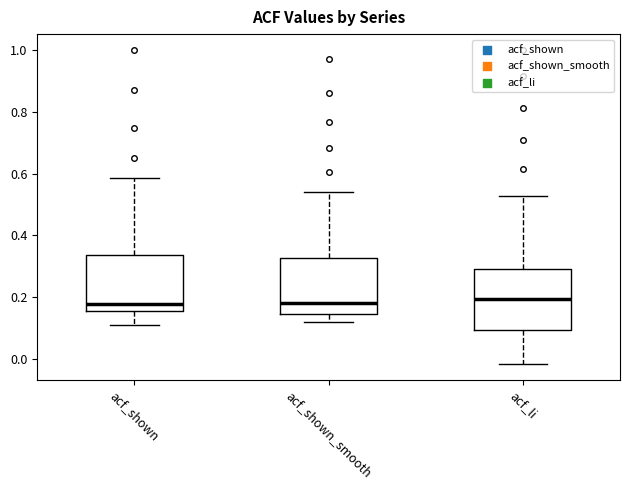

Reading left to right, transcribe this box plot: for each box, give where its median line is, the range the box spans, and where its two whiskers end, as read against the y-axis. The values are not printed on the chart, so give them approximately, as read against the axis.

acf_shown: median 0.18, box 0.16 to 0.34, whiskers 0.12 to 0.58
acf_shown_smooth: median 0.18, box 0.14 to 0.32, whiskers 0.12 to 0.54
acf_li: median 0.20, box 0.10 to 0.30, whiskers -0.02 to 0.52